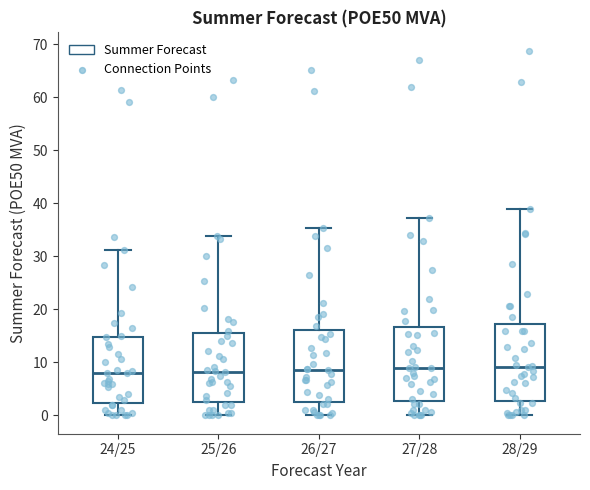

Reading left to right, read every box against the y-axis: the position of its median line, the range the box covers, and the ends of its whiskers. The values are not printed on the chart, so give them approximately, as read against the axis.

24/25: median 8, box 2 to 15, whiskers 0 to 31
25/26: median 8, box 2 to 15, whiskers 0 to 34
26/27: median 9, box 3 to 16, whiskers 0 to 35
27/28: median 9, box 3 to 17, whiskers 0 to 37
28/29: median 9, box 3 to 17, whiskers 0 to 39